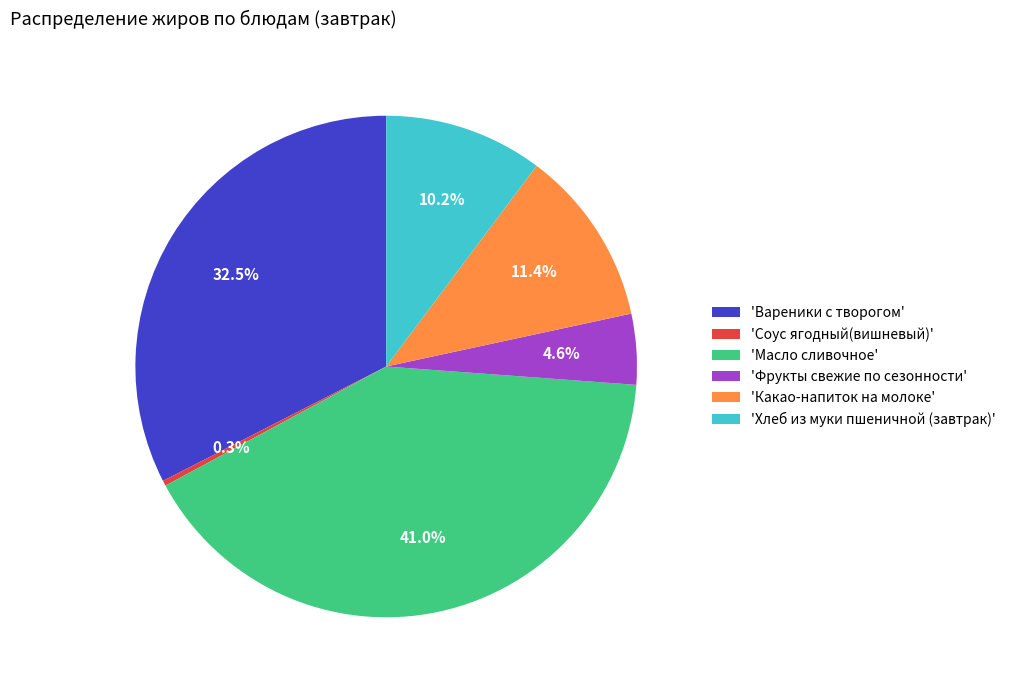

What percentage do 'Какао-напиток на молоке' and 'Хлеб из муки пшеничной (завтрак)' together represent?

21.6%